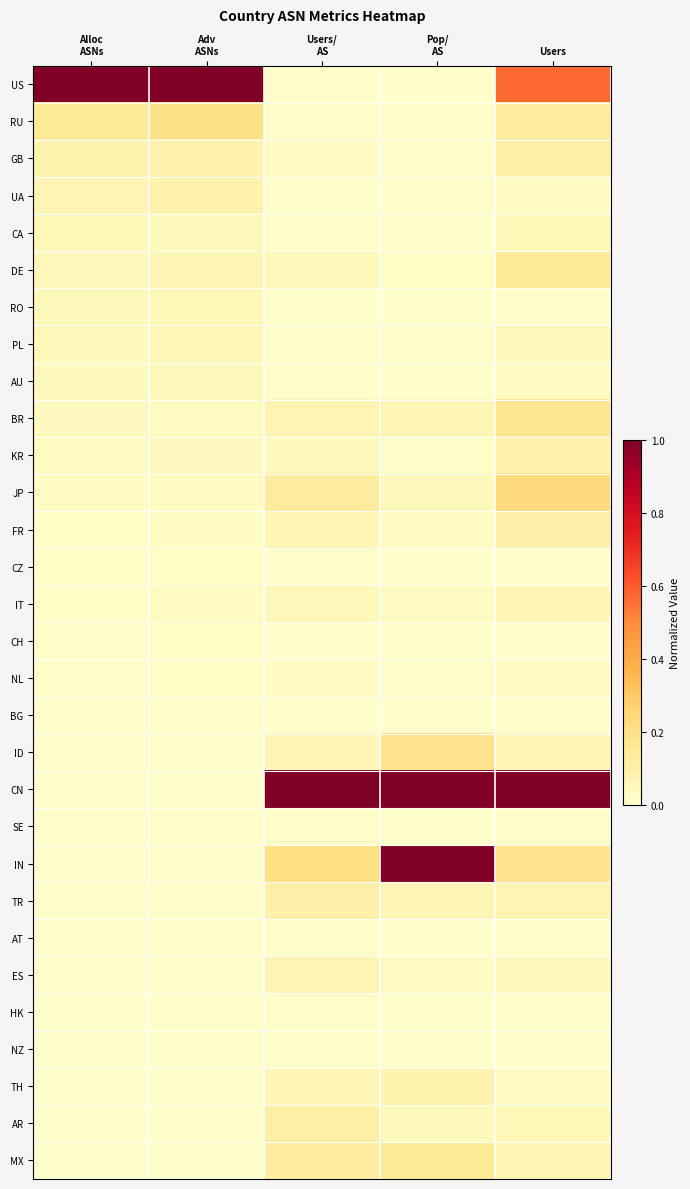

Which series changed the most between Alloc ASNs and Adv ASNs?

RU